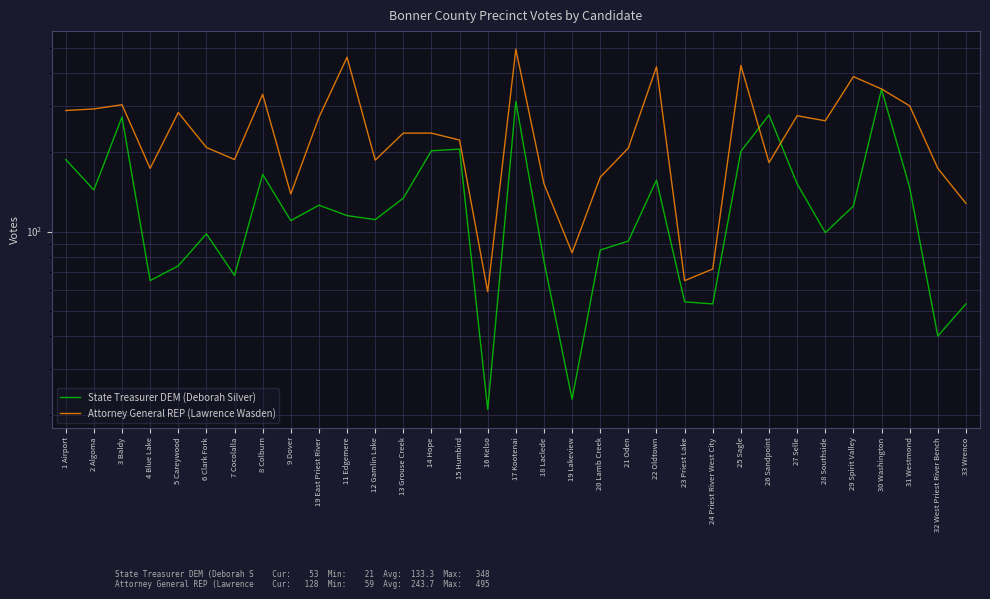

Reading right to left, extract all data points from this chart.

State Treasurer DEM (Deborah Silver): 33 Wrenco=53	32 West Priest River Bench=40	31 Westmond=147	30 Washington=348	29 Spirit Valley=125	28 Southside=99	27 Selle=152	26 Sandpoint=278	25 Sagle=202	24 Priest River West City=53	23 Priest Lake=54	22 Oldtown=157	21 Oden=92	20 Lamb Creek=85	19 Lakeview=23	18 Laclede=77	17 Kootenai=313	16 Kelso=21	15 Humbird=206	14 Hope=203	13 Grouse Creek=134	12 Gamlin Lake=111	11 Edgemere=115	19 East Priest River=126	9 Dover=110	8 Colburn=165	7 Cocolalla=68	6 Clark Fork=98	5 Careywood=74	4 Blue Lake=65	3 Baldy=273	2 Algoma=144	1 Airport=188
Attorney General REP (Lawrence Wasden): 33 Wrenco=128	32 West Priest River Bench=174	31 Westmond=301	30 Washington=349	29 Spirit Valley=389	28 Southside=264	27 Selle=276	26 Sandpoint=183	25 Sagle=429	24 Priest River West City=72	23 Priest Lake=65	22 Oldtown=424	21 Oden=208	20 Lamb Creek=161	19 Lakeview=83	18 Laclede=152	17 Kootenai=495	16 Kelso=59	15 Humbird=223	14 Hope=237	13 Grouse Creek=237	12 Gamlin Lake=187	11 Edgemere=461	19 East Priest River=272	9 Dover=139	8 Colburn=333	7 Cocolalla=188	6 Clark Fork=209	5 Careywood=284	4 Blue Lake=174	3 Baldy=304	2 Algoma=293	1 Airport=289